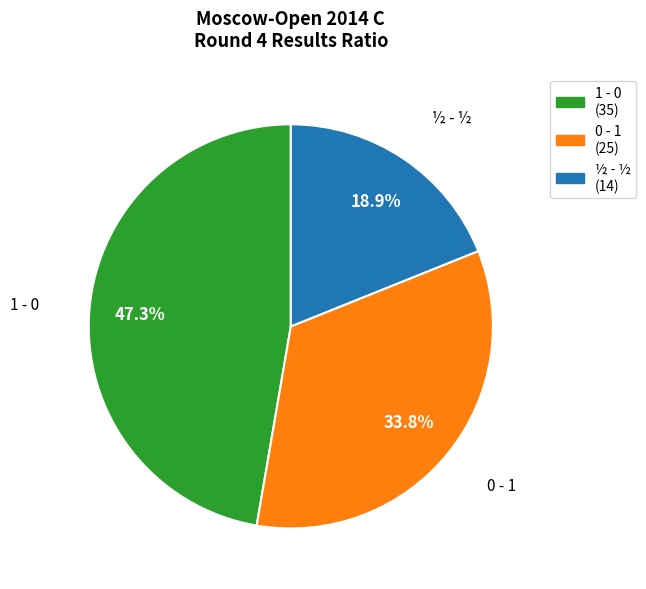

Rank the categories by value from highest to lowest.

1 - 0, 0 - 1, ½ - ½